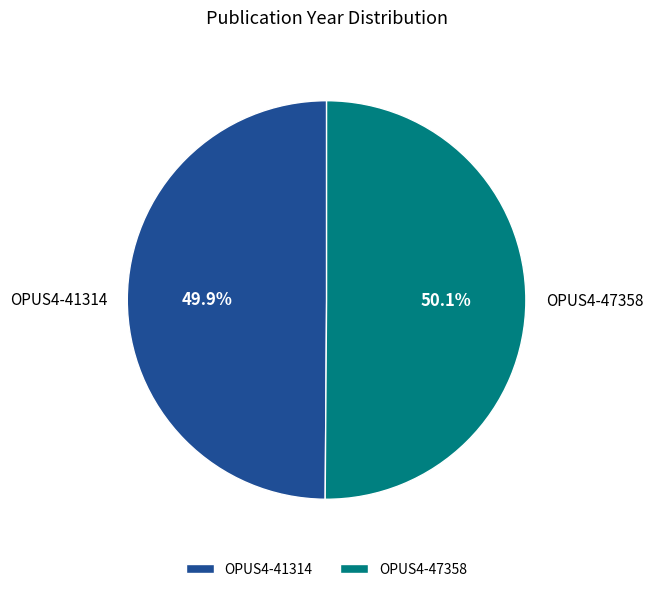

Does any single category account for the majority?

Yes